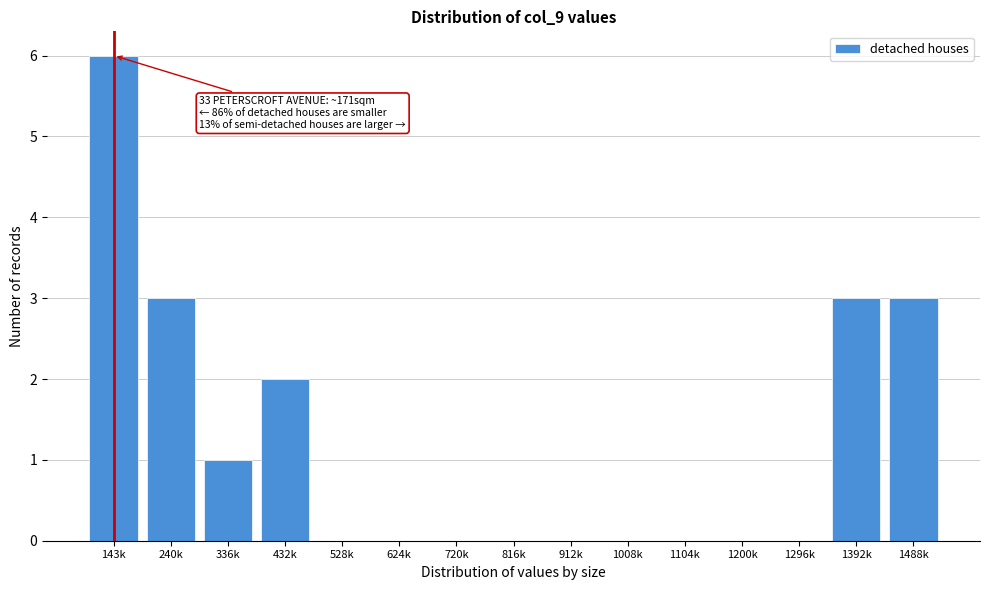

Reading left to right, list all the values displayed in this chart.

143k=6	240k=3	336k=1	432k=2	528k=0	624k=0	720k=0	816k=0	912k=0	1008k=0	1104k=0	1200k=0	1296k=0	1392k=3	1488k=3